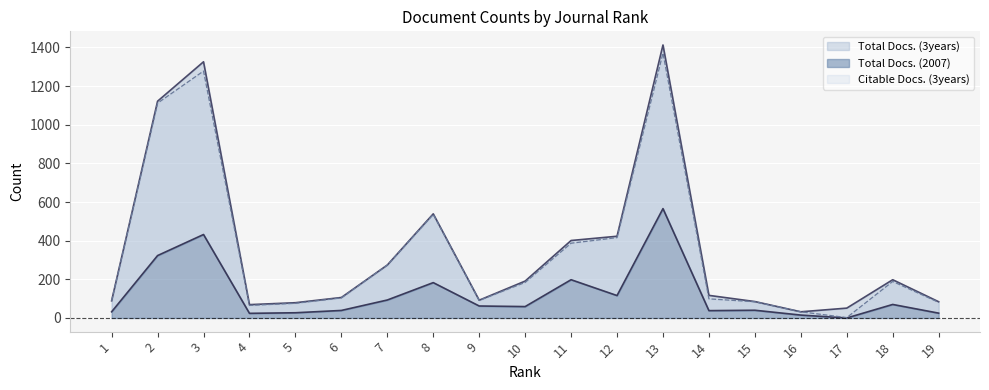

What is the value of the Total Docs. (3years) point at the 14th from the left?

117